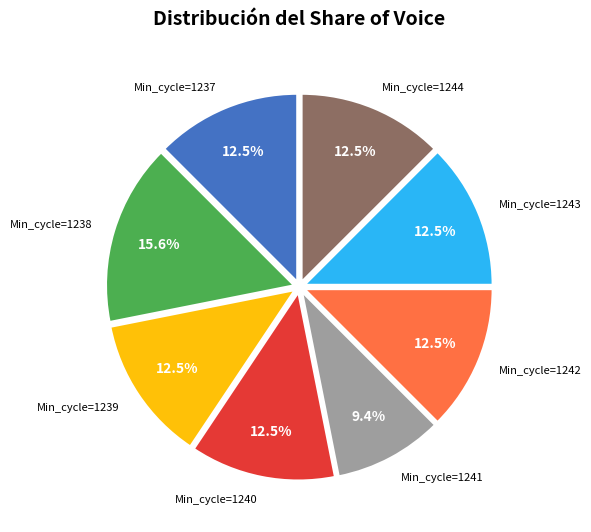

How many slices are in this pie chart?

8